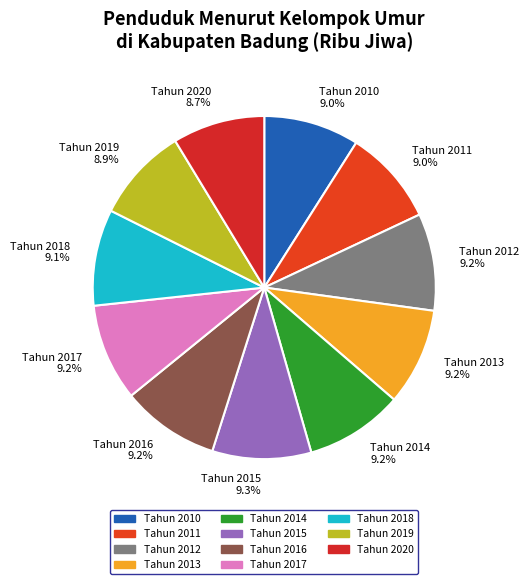

To the nearest percent, what is the difference between the largest and smallest slice percentages?

1%